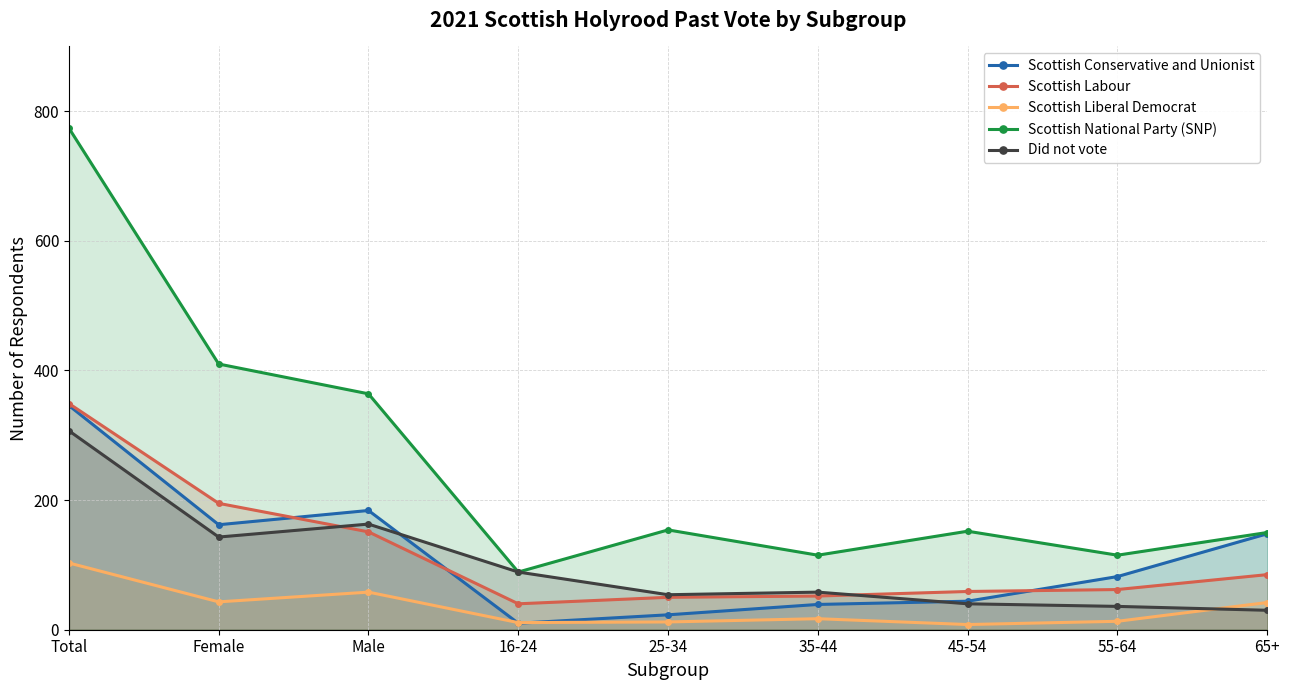

Reading left to right, extract all data points from this chart.

Scottish Conservative and Unionist: Total=346	Female=162	Male=184	16-24=10	25-34=23	35-44=39	45-54=44	55-64=82	65+=148
Scottish Labour: Total=349	Female=195	Male=151	16-24=40	25-34=50	35-44=52	45-54=59	55-64=62	65+=85
Scottish Liberal Democrat: Total=103	Female=43	Male=58	16-24=11	25-34=12	35-44=17	45-54=8	55-64=13	65+=42
Scottish National Party (SNP): Total=774	Female=410	Male=364	16-24=89	25-34=154	35-44=115	45-54=152	55-64=115	65+=150
Did not vote: Total=307	Female=143	Male=163	16-24=89	25-34=54	35-44=58	45-54=40	55-64=36	65+=30